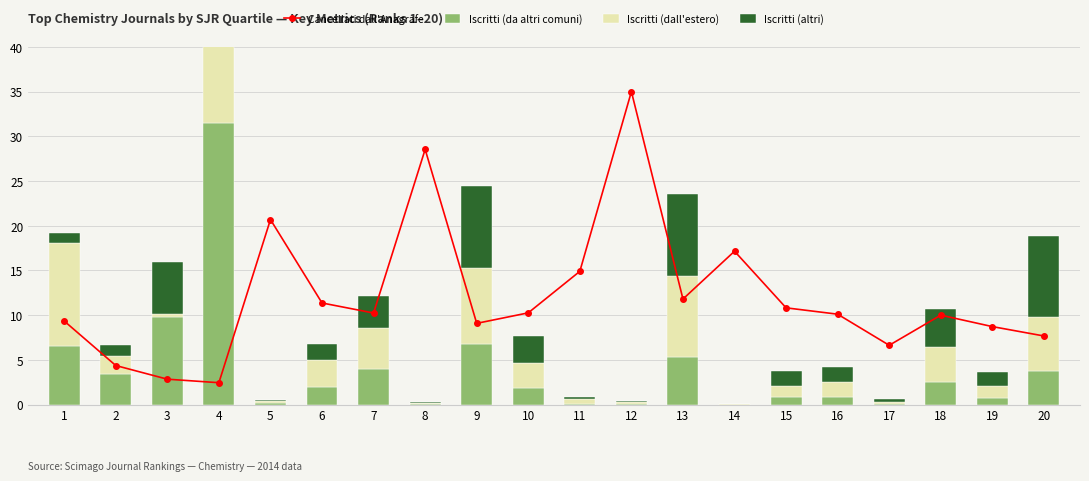

Which has a higher value, 5 or 15?

5